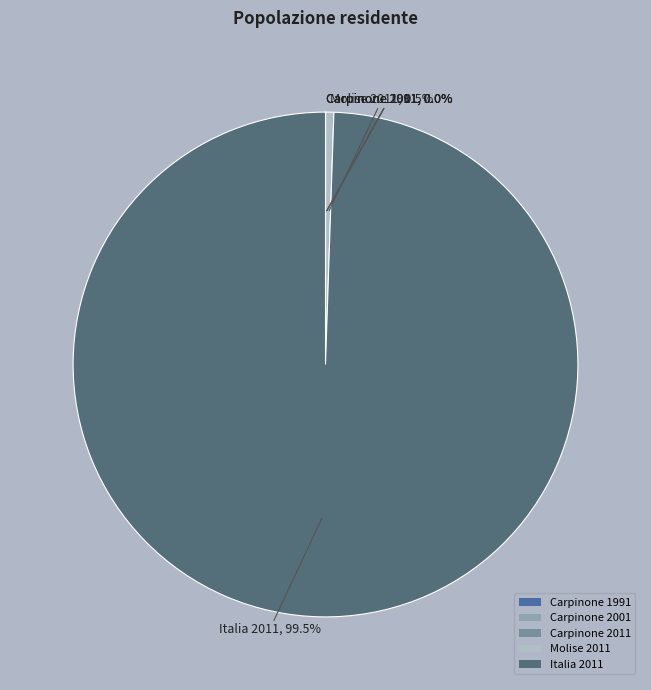

To the nearest percent, what is the difference between the Molise 2011 and Italia 2011 slice percentages?

99%